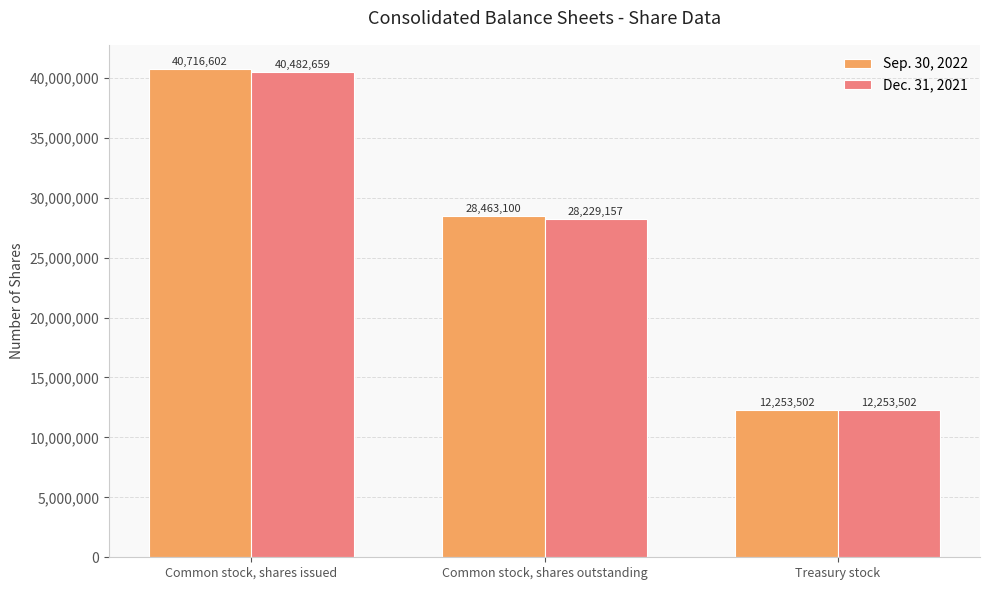

What is the average value of the Dec. 31, 2021 series?

26988439